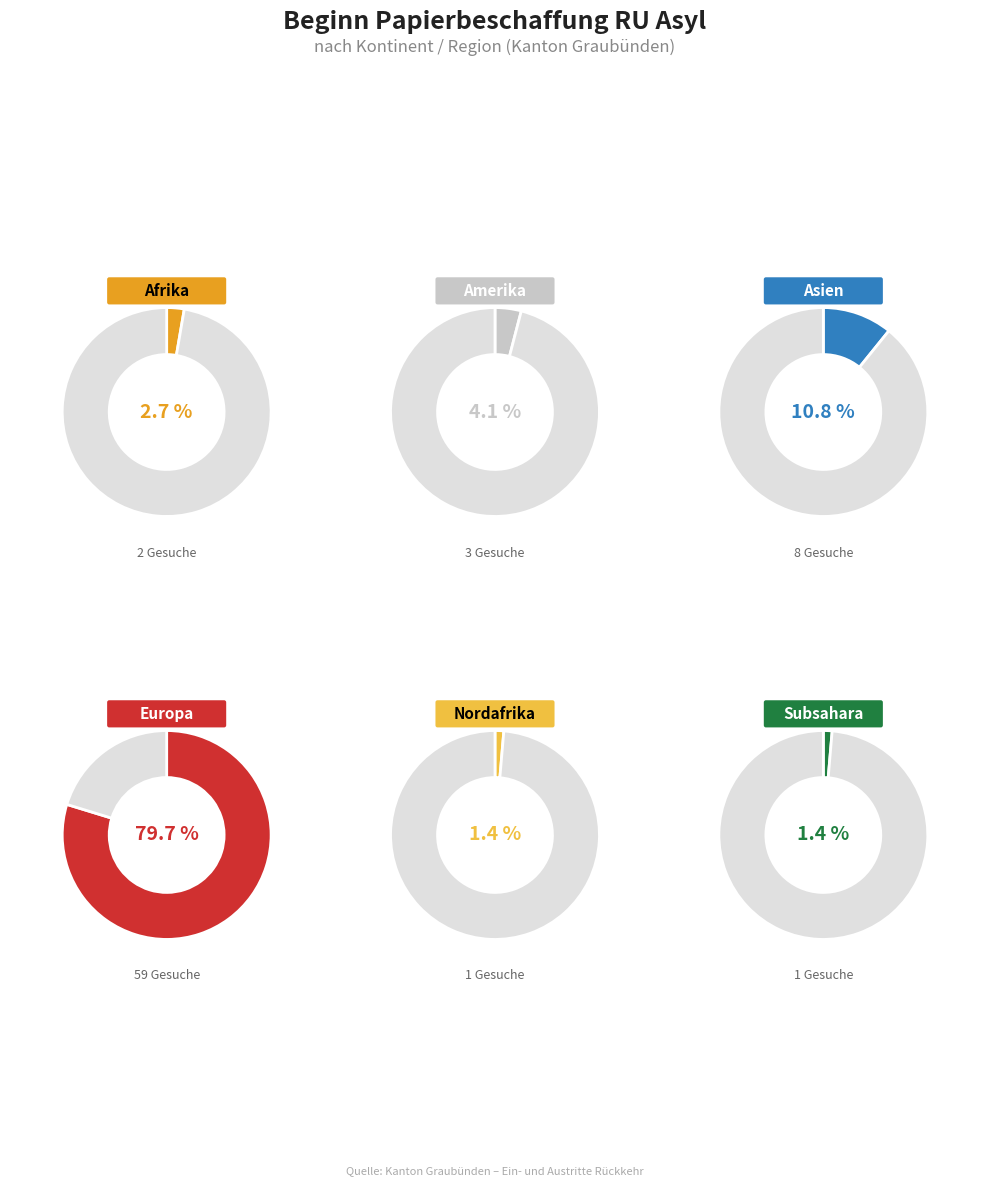

Approximately how many times larger is the value at Europa compared to Amerika?

19.7